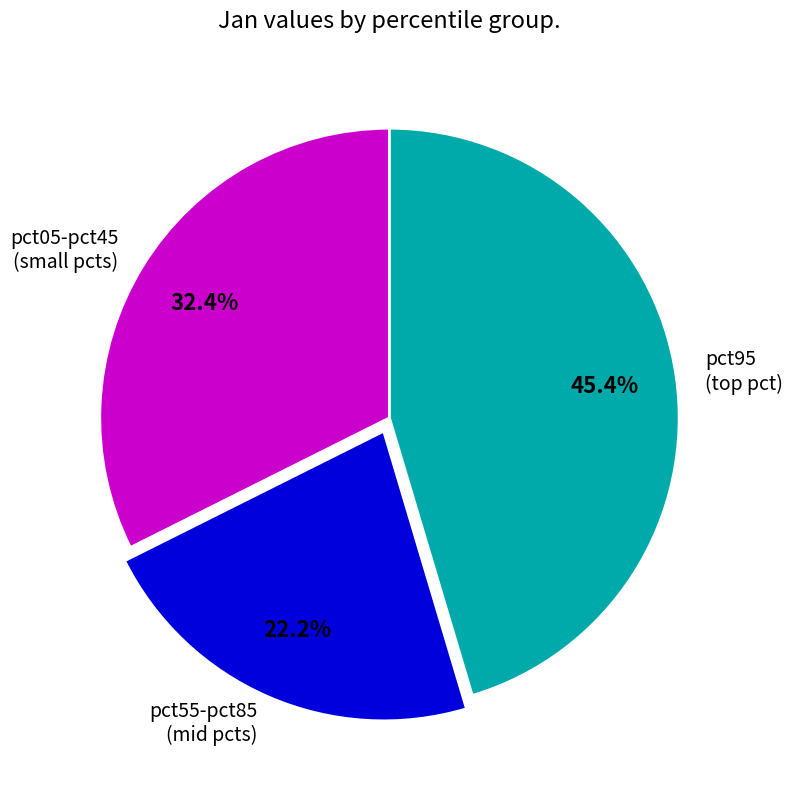

Is there any slice that represents more than half of the pie?

No